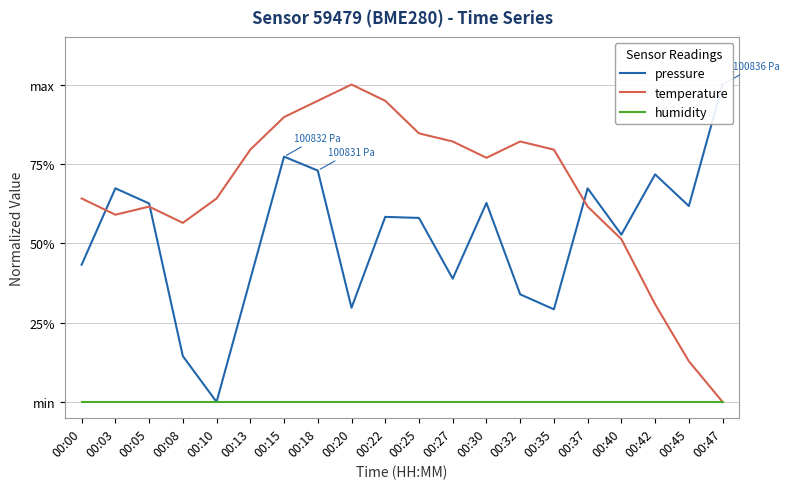

Reading left to right, extract all data points from this chart.

pressure: 0.4	0.7	0.6	0.1	0.0	0.4	0.8	0.7	0.3	0.6	0.6	0.4	0.6	0.3	0.3	0.7	0.5	0.7	0.6	1.0
temperature: 0.6	0.6	0.6	0.6	0.6	0.8	0.9	0.9	1.0	0.9	0.8	0.8	0.8	0.8	0.8	0.6	0.5	0.3	0.1	0.0
humidity: 0.0	0.0	0.0	0.0	0.0	0.0	0.0	0.0	0.0	0.0	0.0	0.0	0.0	0.0	0.0	0.0	0.0	0.0	0.0	0.0